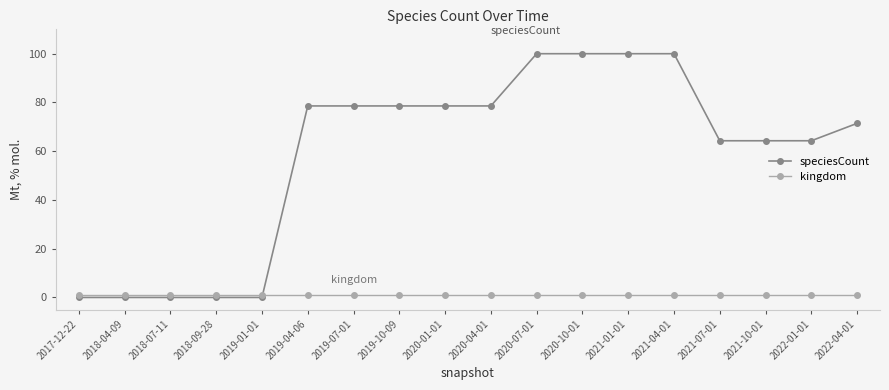

Reading left to right, what are all the values shown in this chart?

speciesCount: 0.0	0.0	0.0	0.0	0.0	78.6	78.6	78.6	78.6	78.6	100.0	100.0	100.0	100.0	64.3	64.3	64.3	71.4
kingdom: 1.0	1.0	1.0	1.0	1.0	1.0	1.0	1.0	1.0	1.0	1.0	1.0	1.0	1.0	1.0	1.0	1.0	1.0